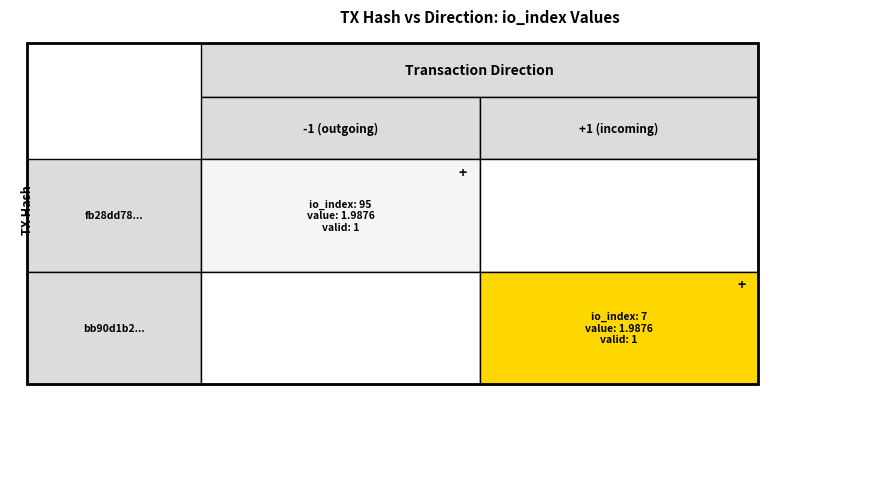

At which label is bb90d1b251648a0d55a60c66422b0399b4f7dc0 closest to 4?

value